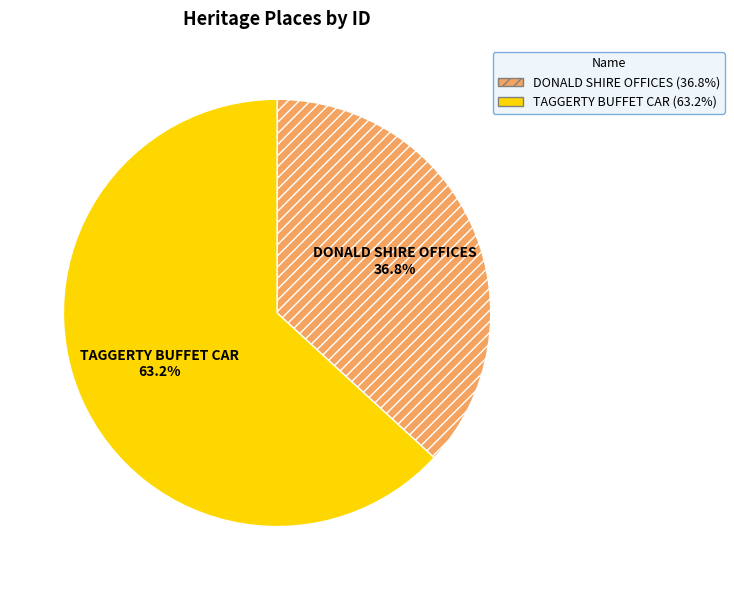

What percentage is NOT represented by TAGGERTY BUFFET CAR?

36.8%